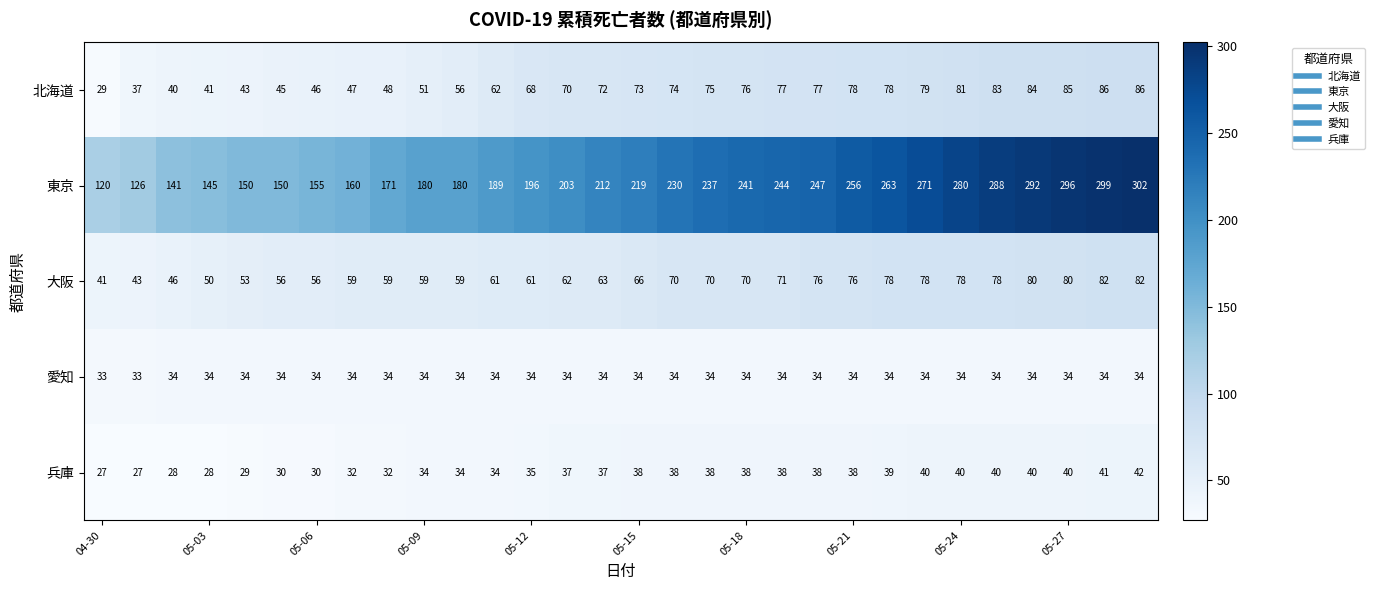

What is the lowest value of the 北海道 series?

29